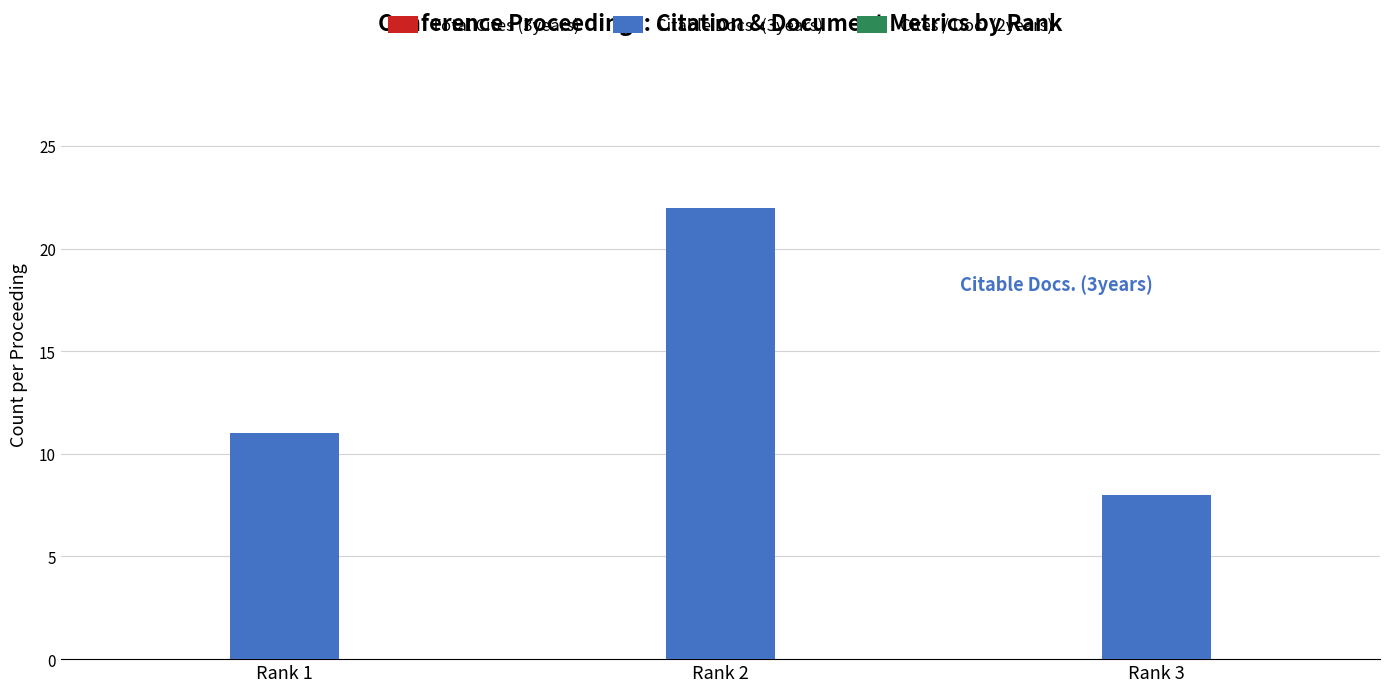

List the labels in order of value, smallest first.

Rank 3, Rank 1, Rank 2